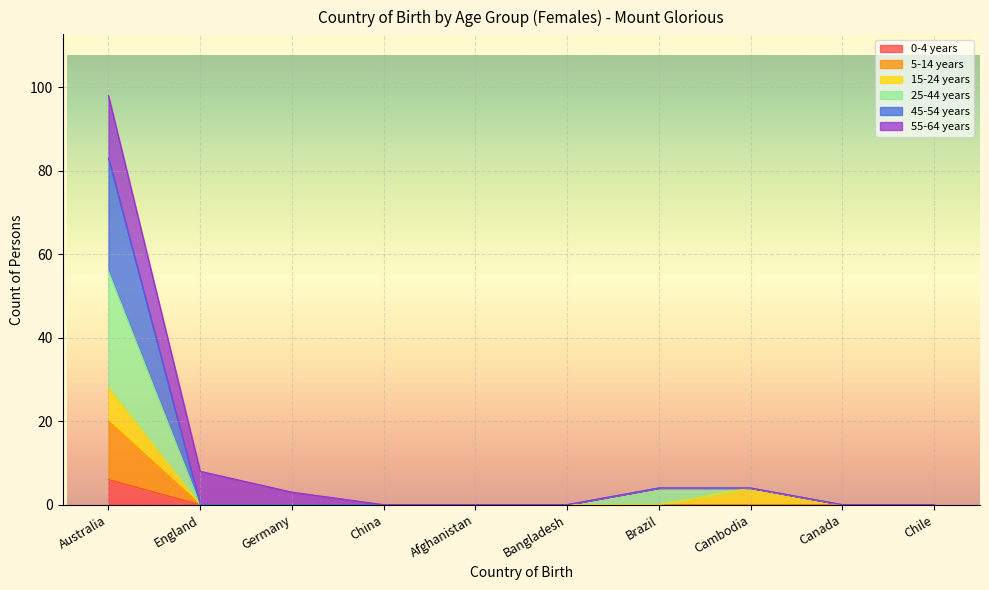

At which category is the sum across all series the highest?

Australia